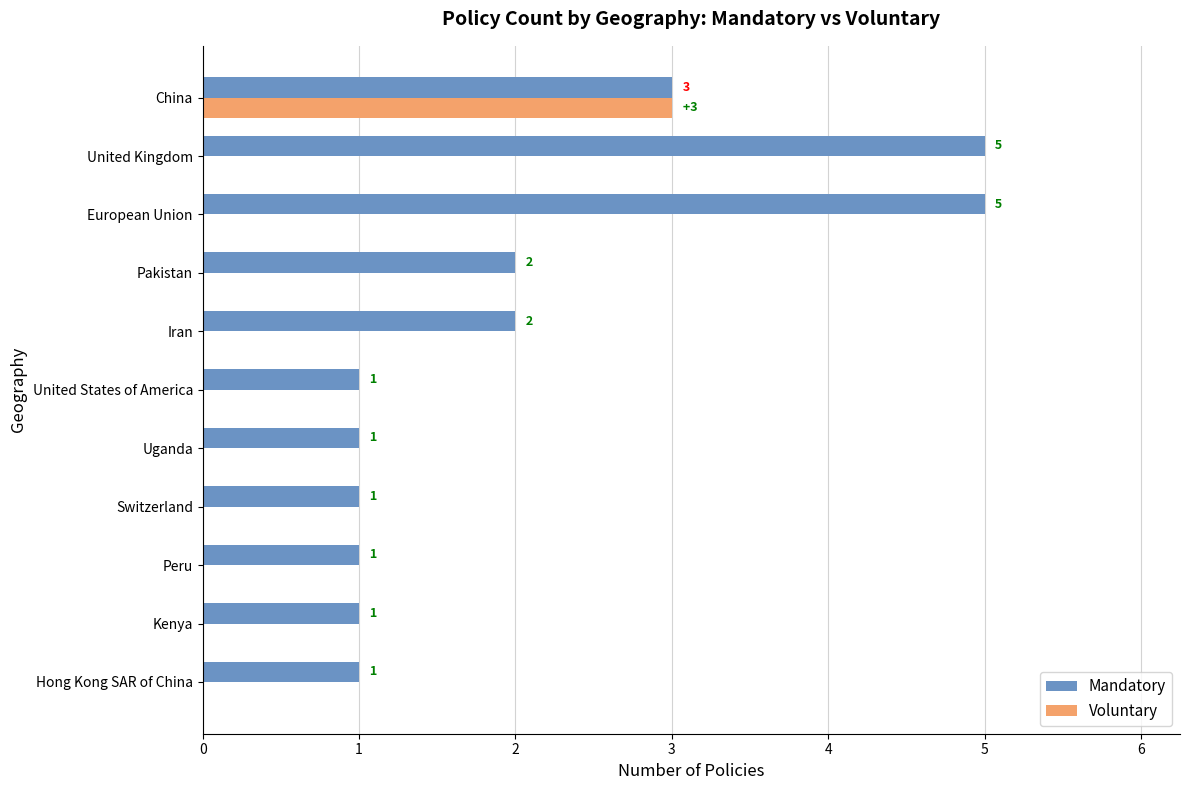

True or false: Voluntary has a value of -1 at Switzerland.

False